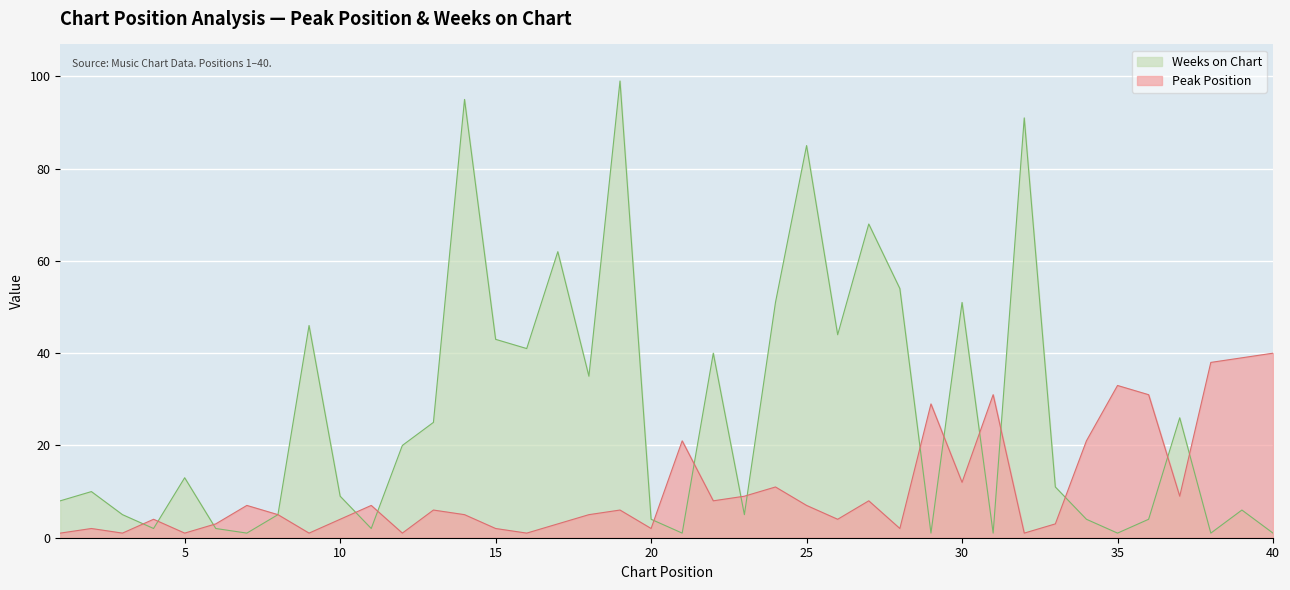

At which category is the sum across all series the highest?

19